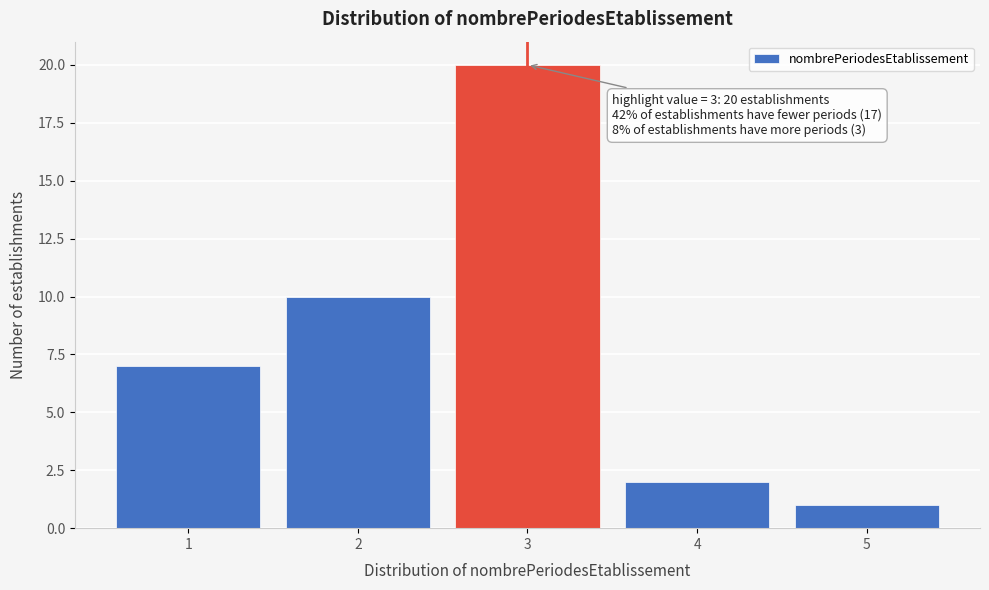

Reading left to right, what are all the values shown in this chart?

1=7	2=10	3=20	4=2	5=1